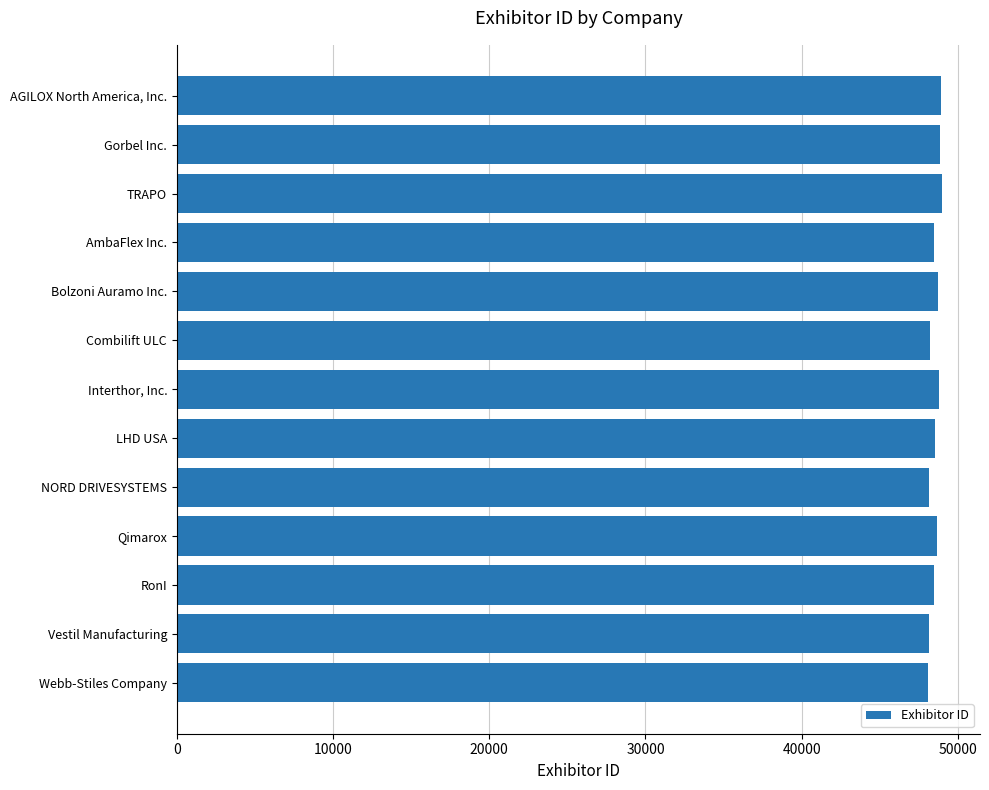

What is the average value?

48539